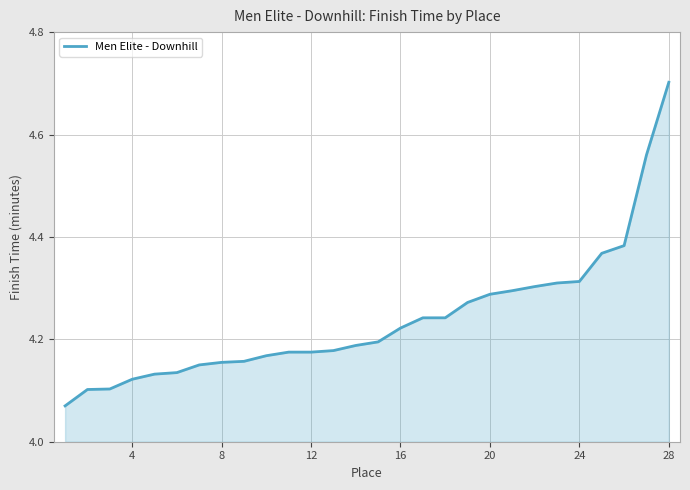

Is this an area chart (filled region under the line)?

Yes